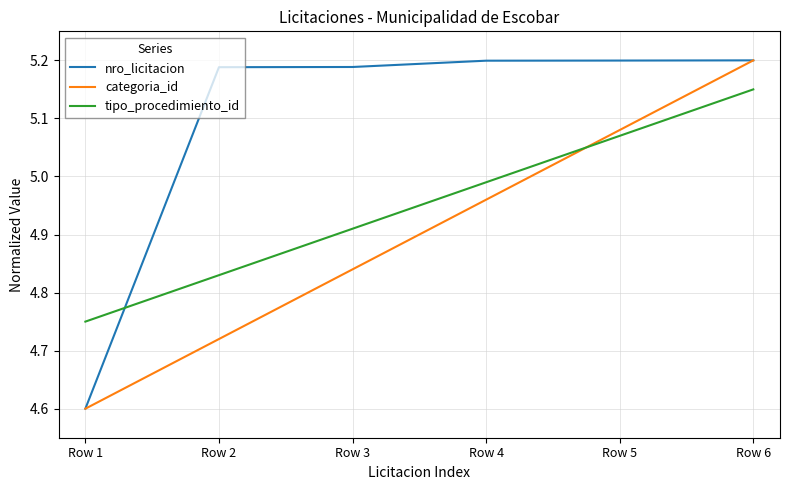

The value of tipo_procedimiento_id at Row 5 is 8.4. True or false?

False